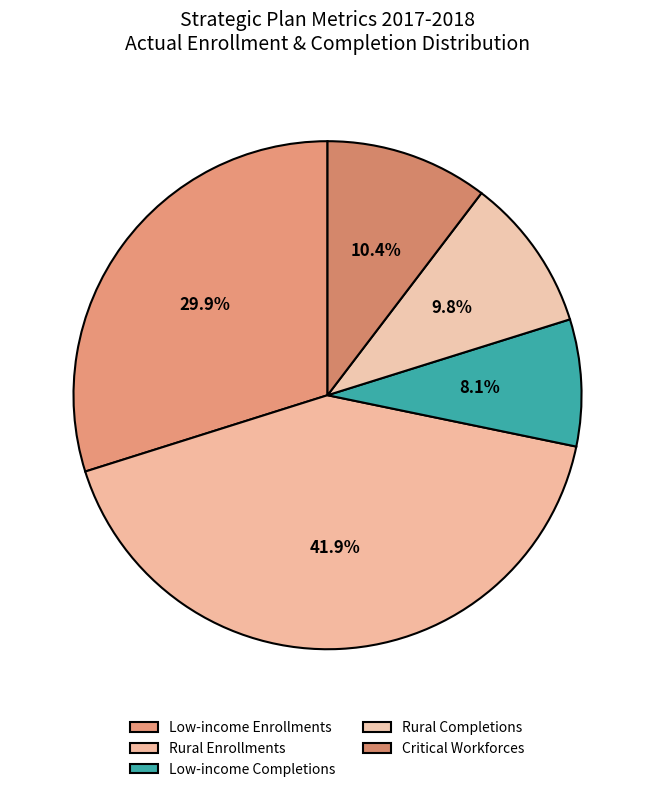

Does Low-income Enrollments represent more than half of the total?

No